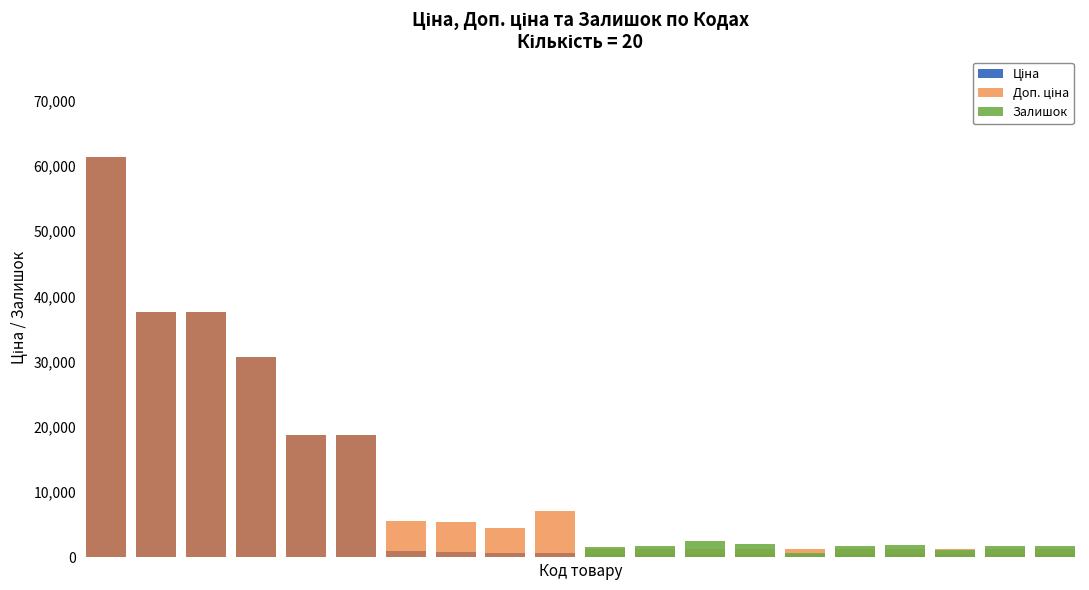

Reading left to right, list all the values displayed in this chart.

Ціна: 0=61434.3	1=37593.6	2=37593.6	3=30717.1	4=18796.8	5=18796.8	6=934.5	7=910.4	8=752.2	9=705.1	10=539.0	11=539.0	12=539.0	13=539.0	14=539.0	15=539.0	16=539.0	17=539.0	18=539.0	19=539.0
Доп. ціна: 0=61434.3	1=37593.6	2=37593.6	3=30717.1	4=18796.8	5=18796.8	6=5607.2	7=5462.3	8=4513.3	9=7051.3	10=1235.4	11=1235.4	12=1235.4	13=1235.4	14=1235.4	15=1235.4	16=1235.4	17=1235.4	18=1235.4	19=1235.4
Залишок: 0=15.0	1=22.0	2=12.0	3=0.0	4=0.0	5=0.0	6=2.0	7=24.0	8=113.0	9=8.0	10=1653.0	11=1742.0	12=2465.0	13=1986.0	14=605.0	15=1775.0	16=1845.0	17=1153.0	18=1774.0	19=1682.0